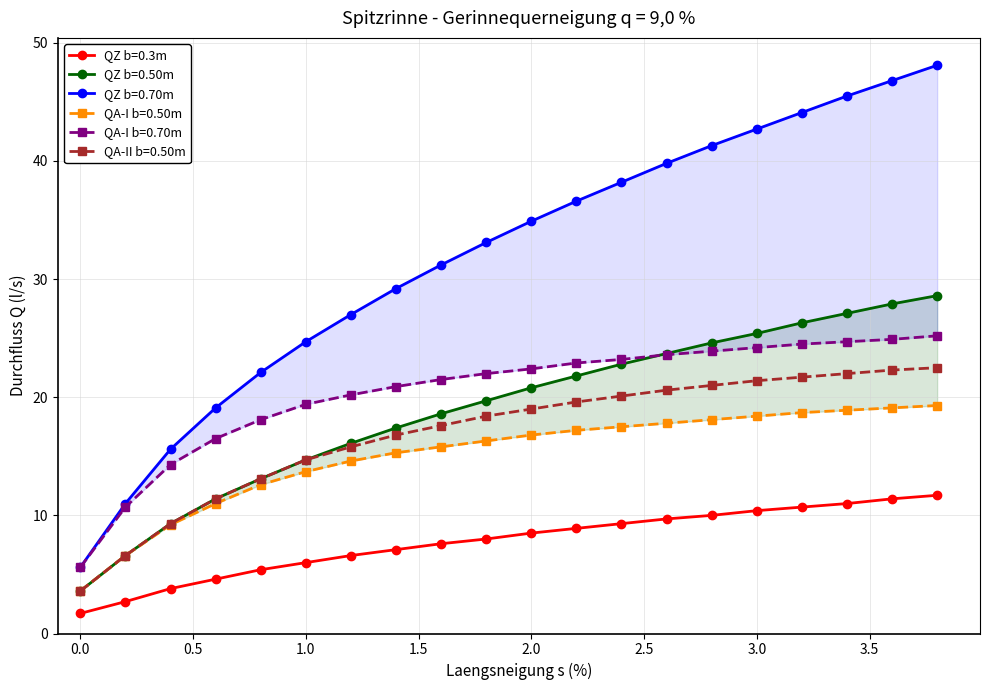

At how many categories does at least one series exceed 5?

20